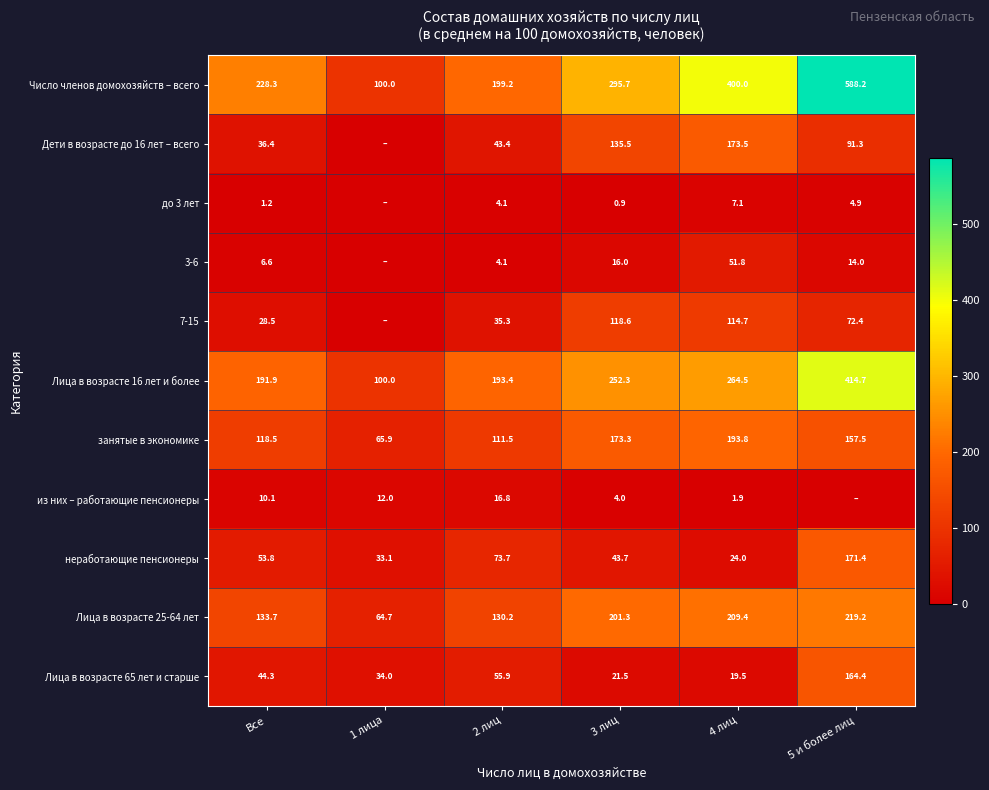

Which has a higher value, 2 лиц or 4 лиц?

4 лиц